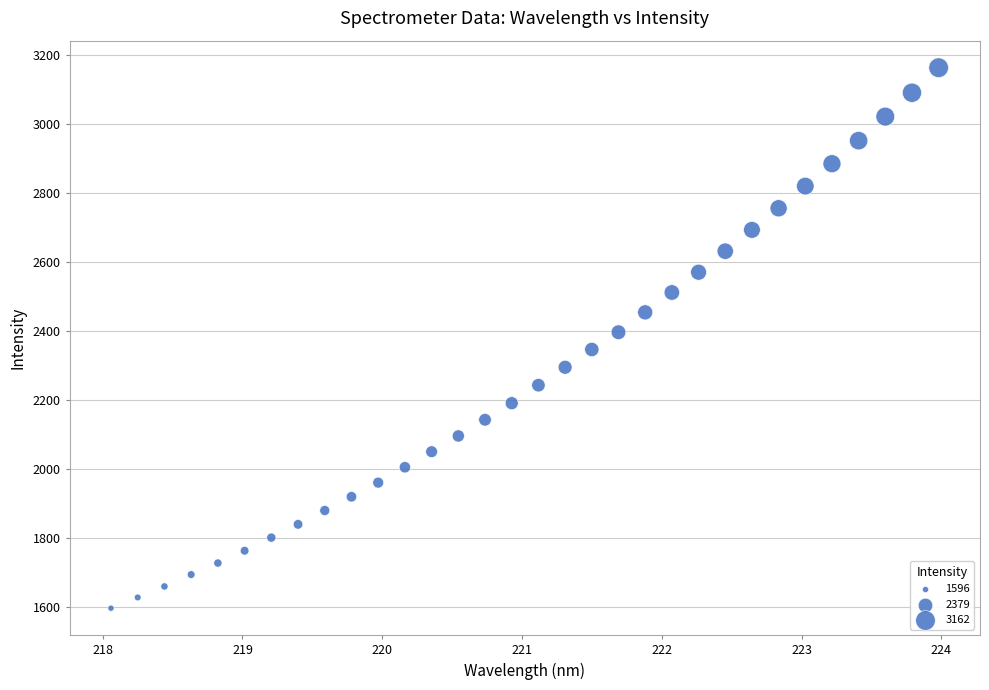

What is the range of X values (max minus min)?

5.9